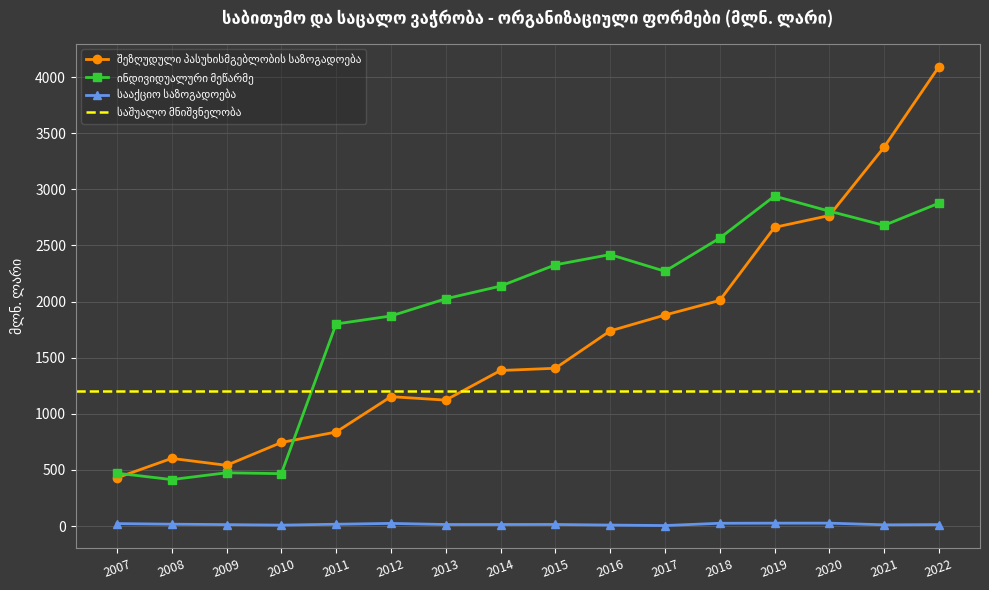

What is the difference between the სააქციო საზოგადოება values at 2021 and 2017?

6.4